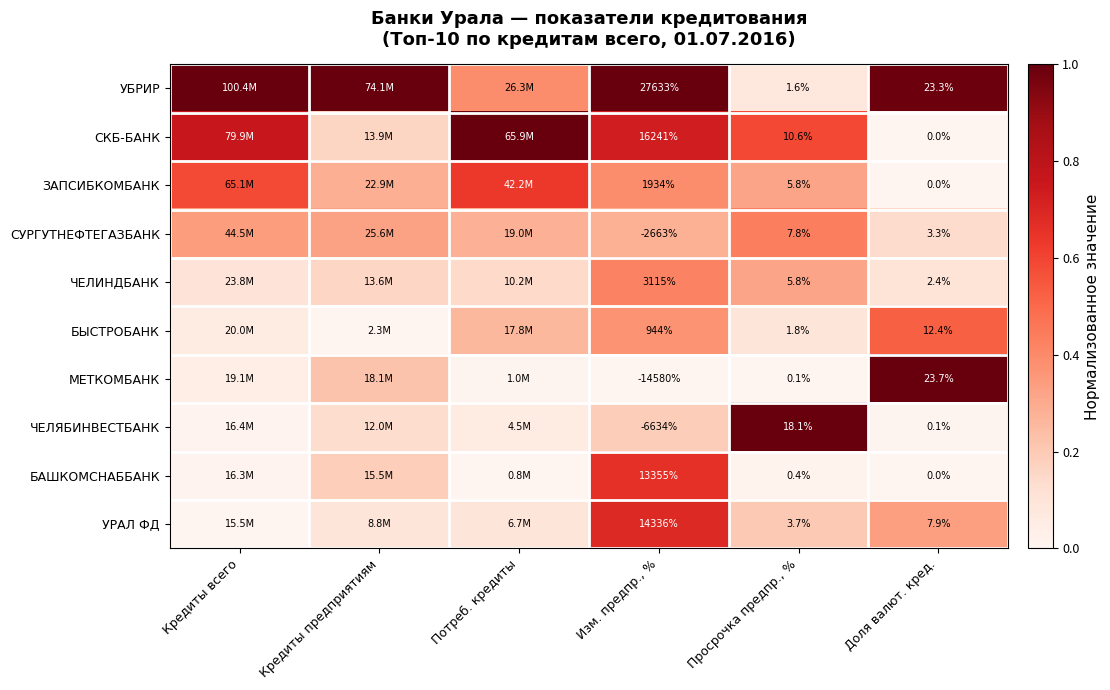

At Изм. предпр., %, list the series in order from smallest to largest.

МЕТКОМБАНК, ЧЕЛЯБИНВЕСТБАНК, СУРГУТНЕФТЕГАЗБАНК, БЫСТРОБАНК, ЗАПСИБКОМБАНК, ЧЕЛИНДБАНК, БАШКОМСНАББАНК, УРАЛ ФД, СКБ-БАНК, УБРИР